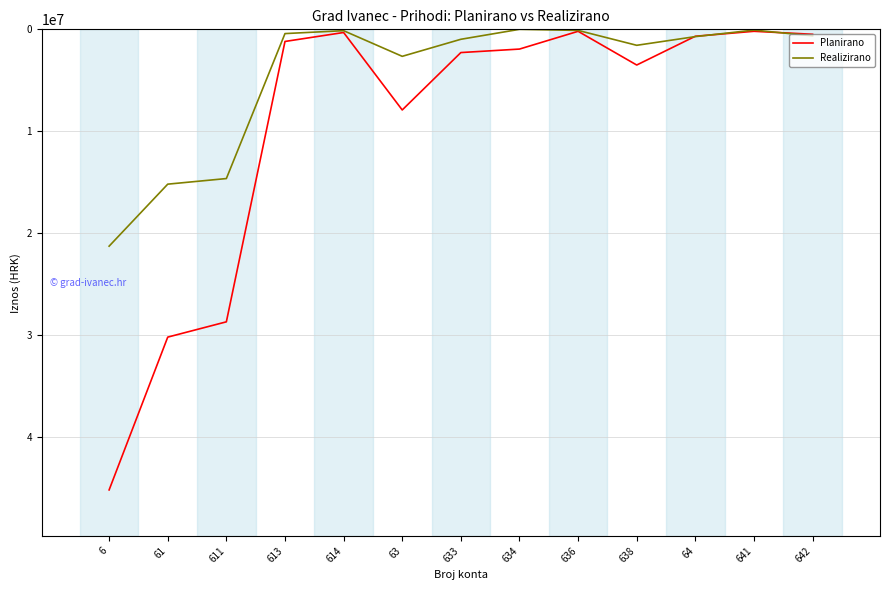

Rank the series by their average value, from highest to lowest.

Planirano, Realizirano